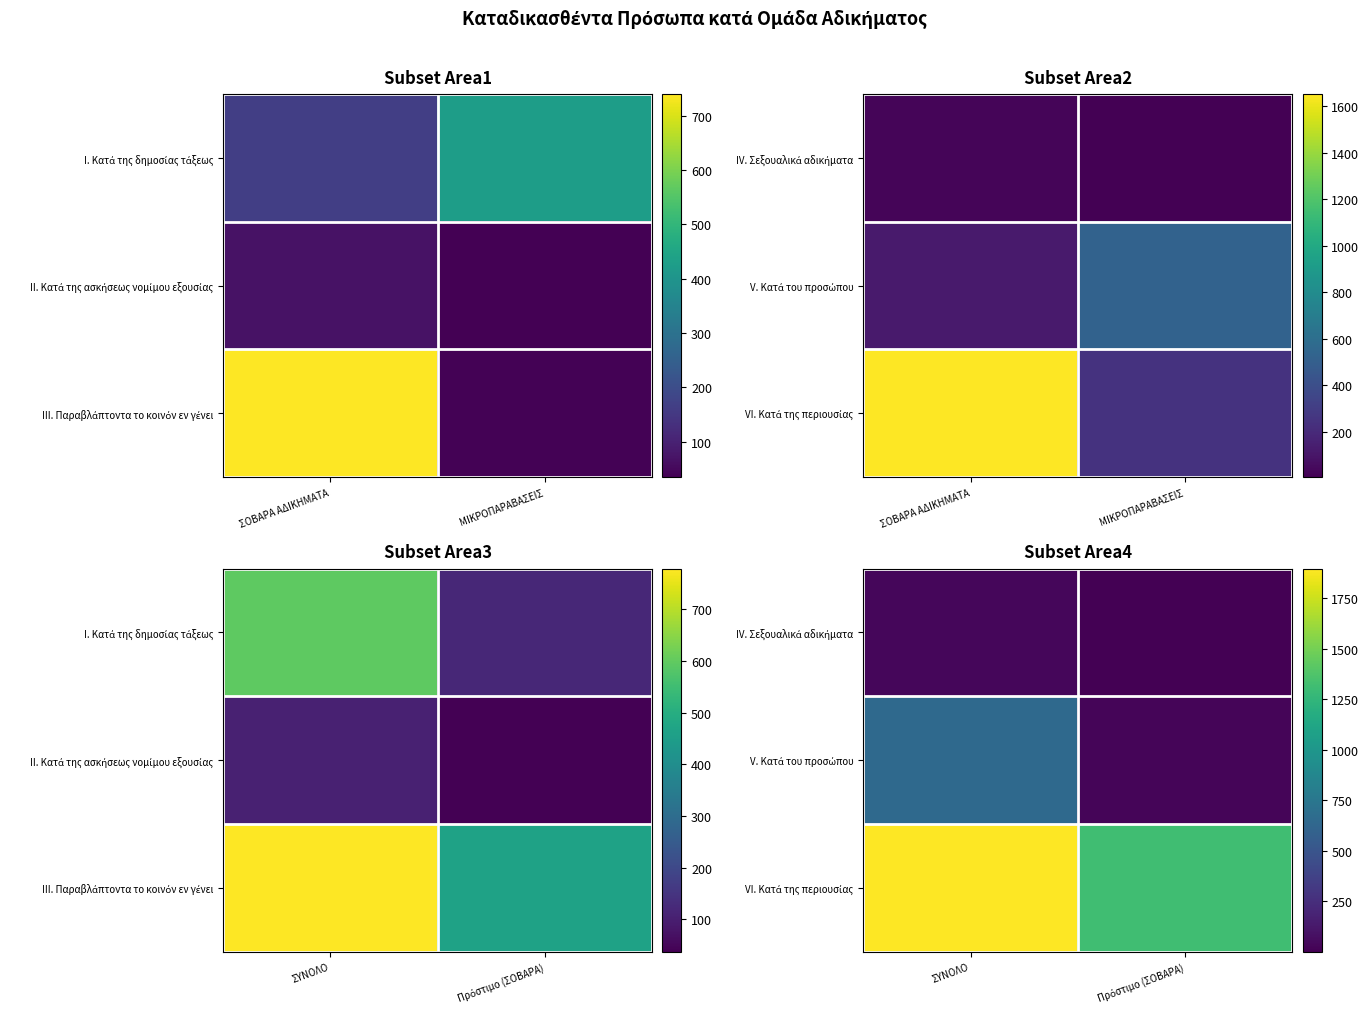

What is the difference between the VI. Κατά της περιουσίας values at ΣΥΝΟΛΟ and Πρόστιμο (ΣΟΒΑΡΑ)?

583